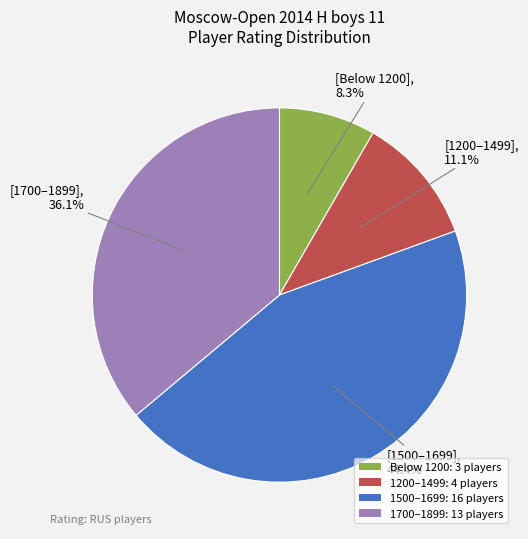

How many slices are in this pie chart?

4